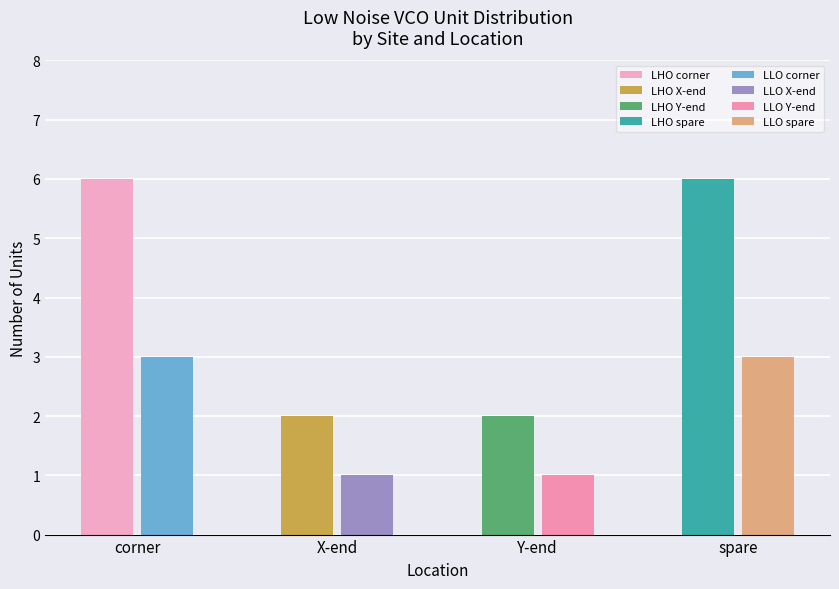

True or false: the data shows 8 at LLO.

True